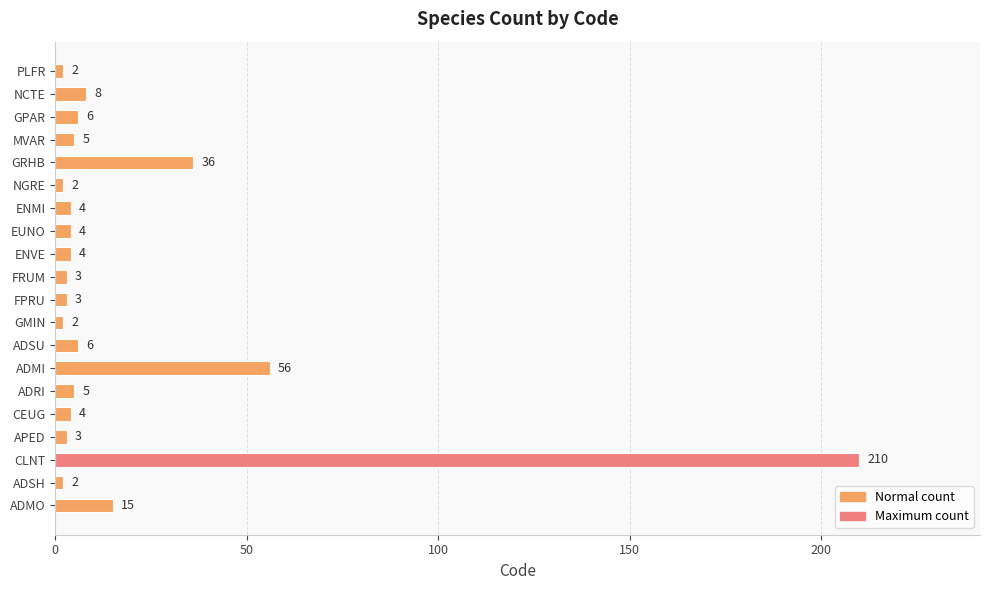

Does the chart contain stacked bars?

No